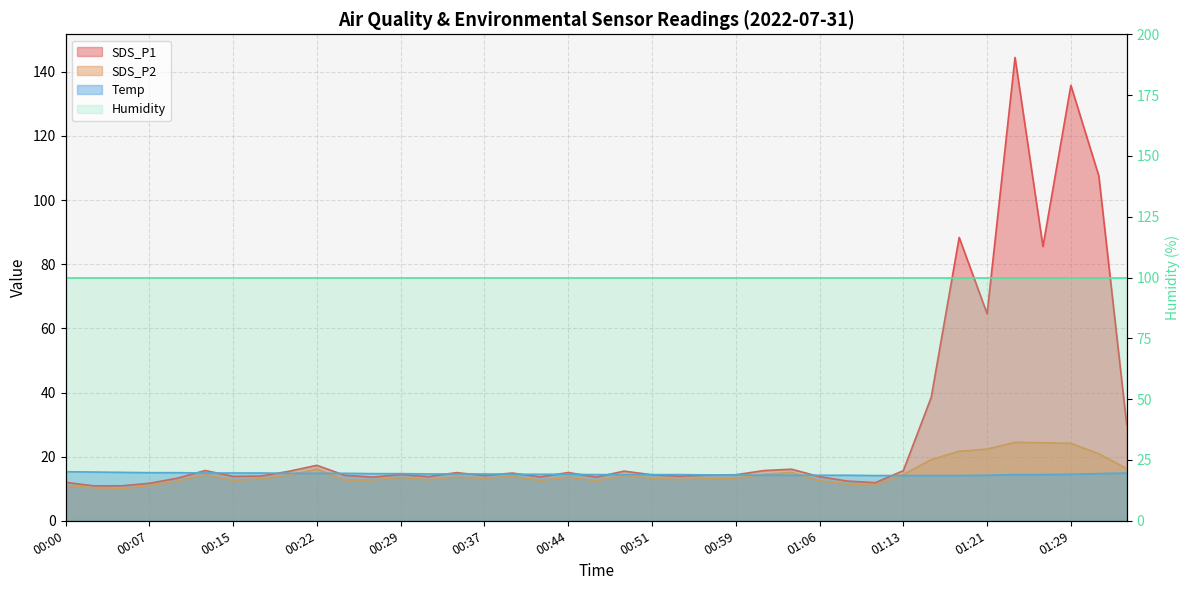

What is the smallest value displayed?

10.0